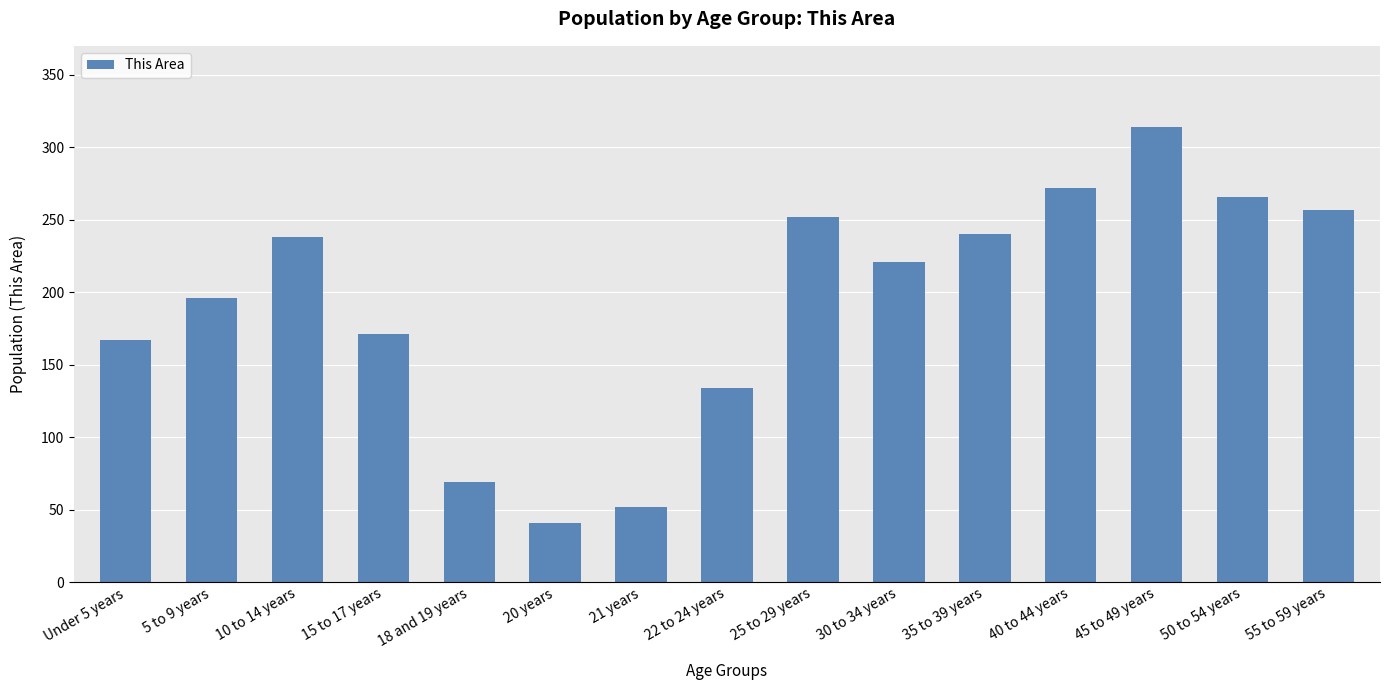

What is the label of the 5th bar from the right?

35 to 39 years